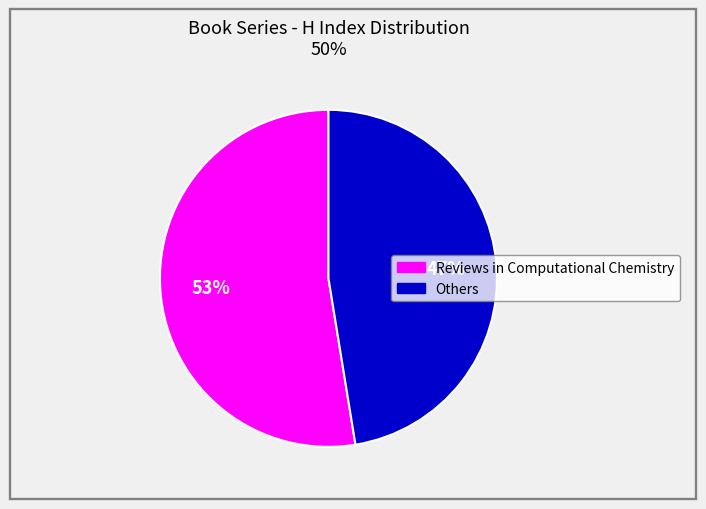

To the nearest percent, what is the average slice percentage?

50%